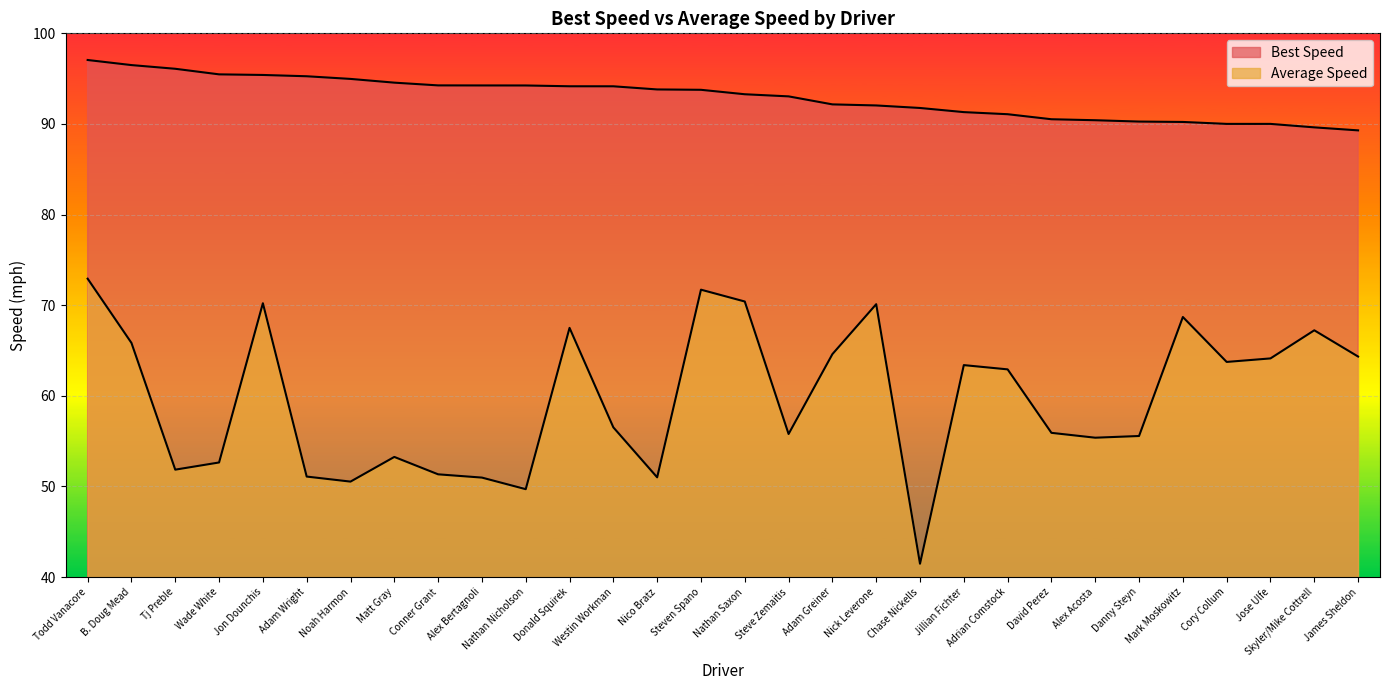

What is the difference between the maximum and minimum values in the Average Speed series?

31.5